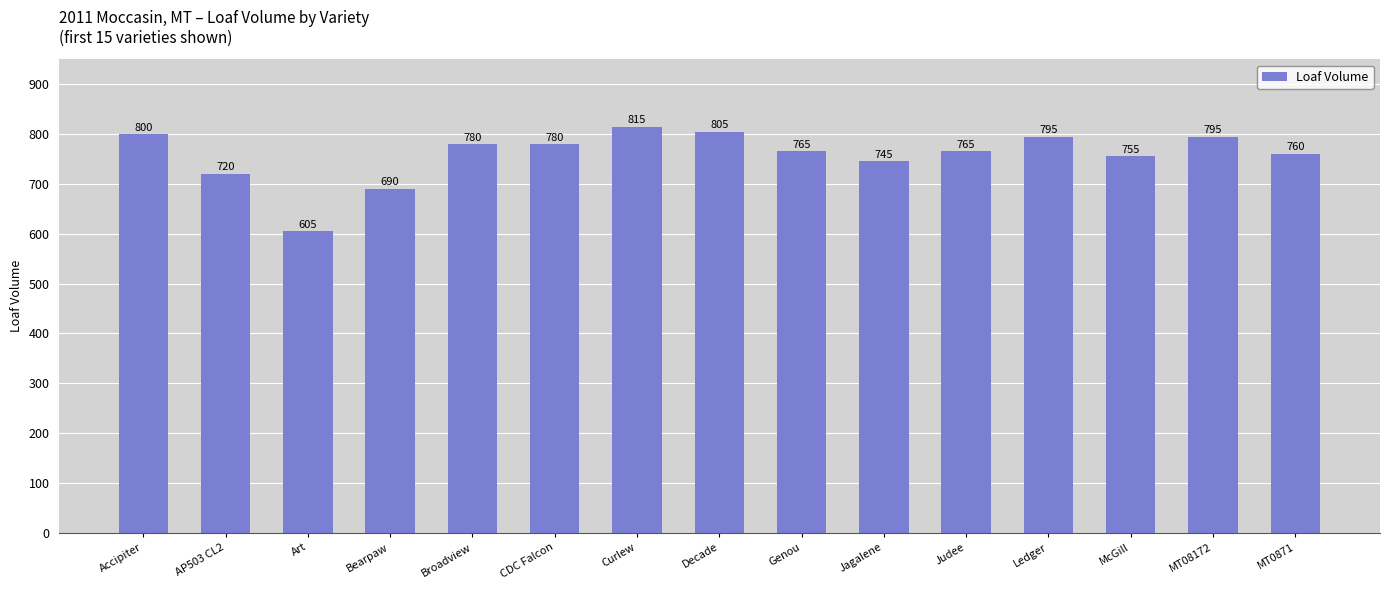

The chart shows a value of 368 at Decade. True or false?

False